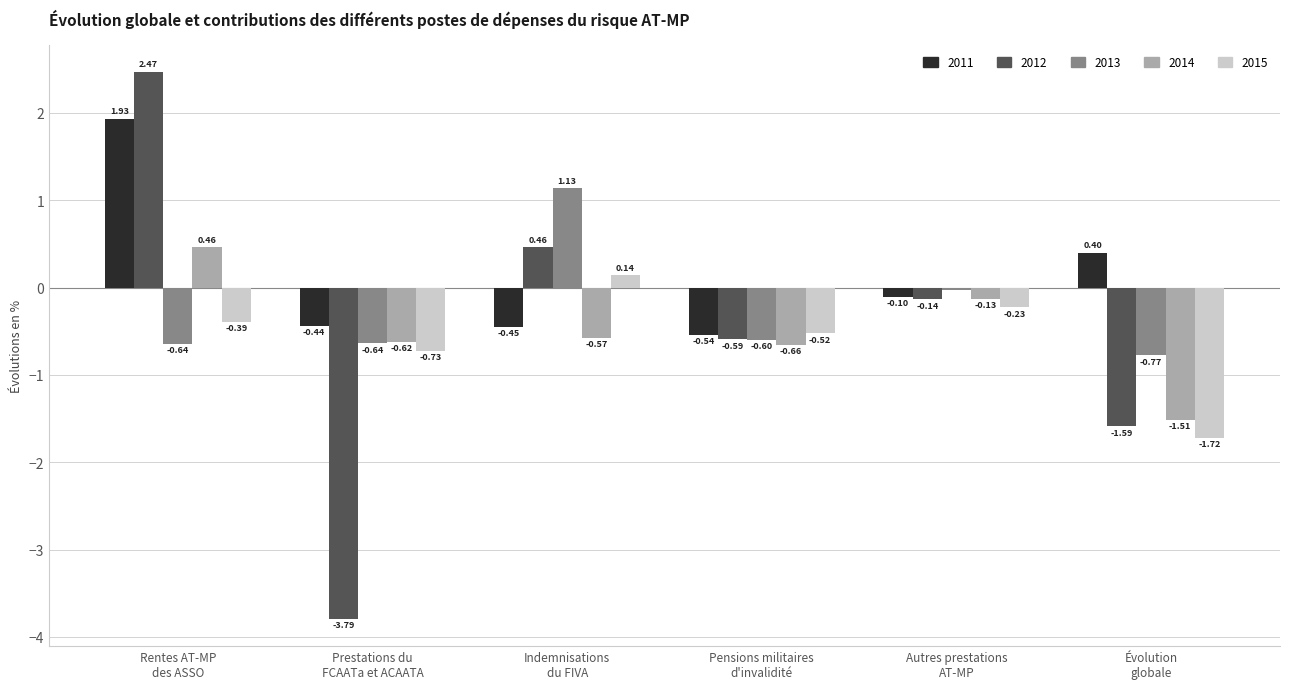

What is the sum of all 2014 values?

-3.0